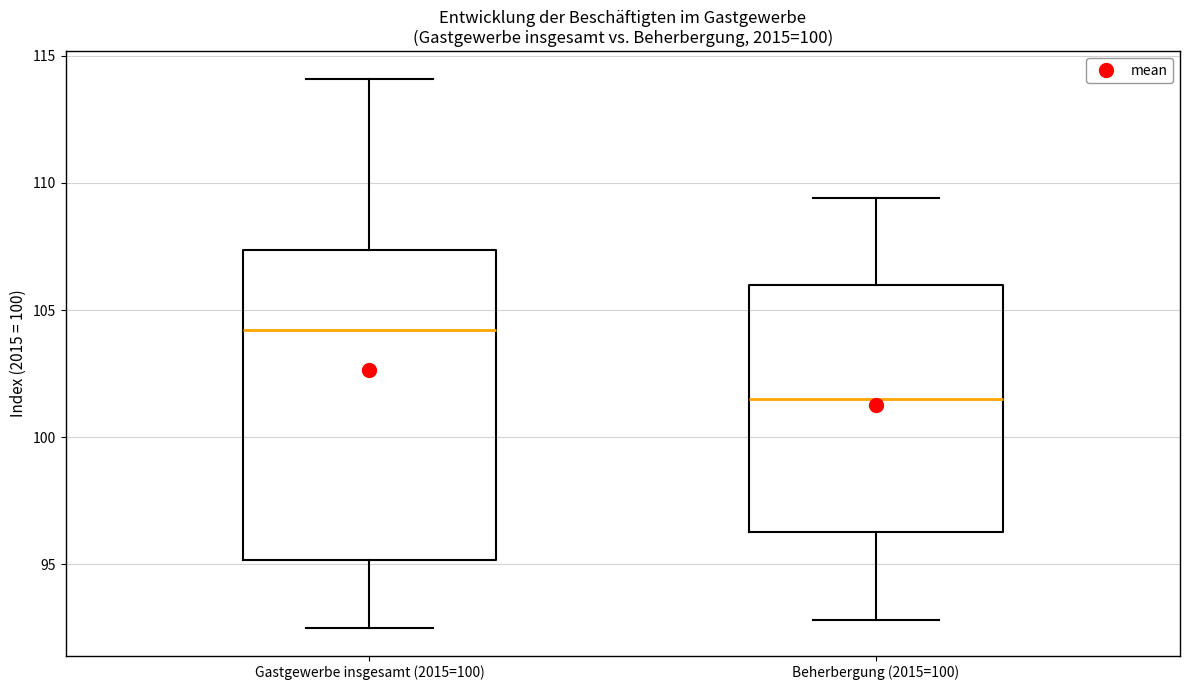

Which box's median line is the lowest?

Beherbergung (2015=100)